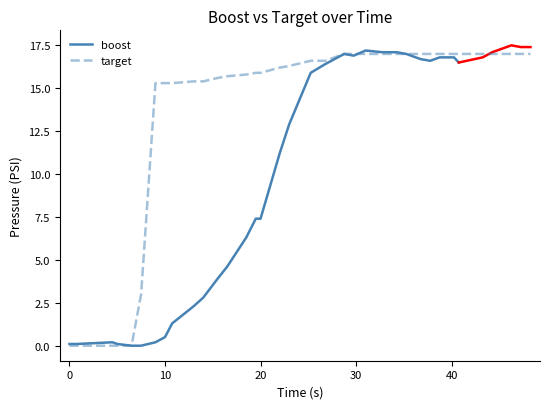

Does the chart display data point markers on the line(s)?

No